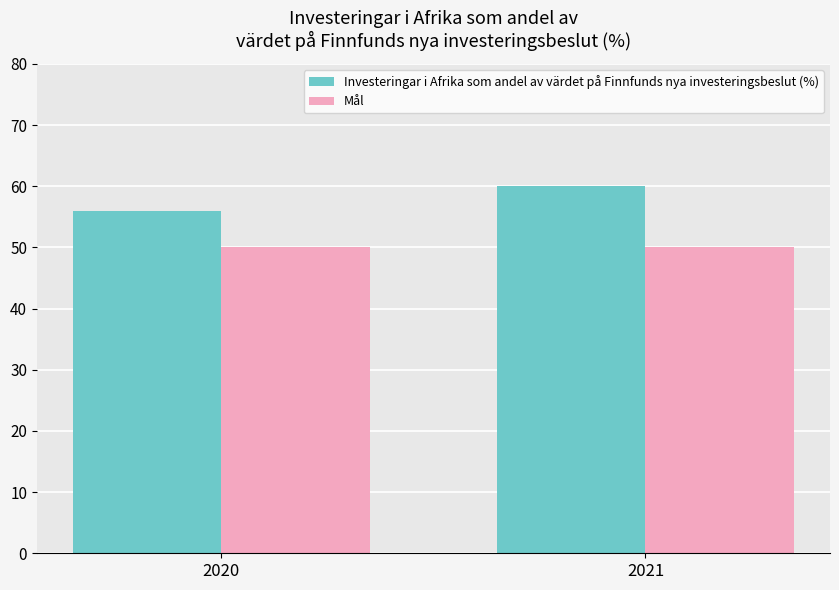

True or false: Mål has a value of 69 at 2021.

False